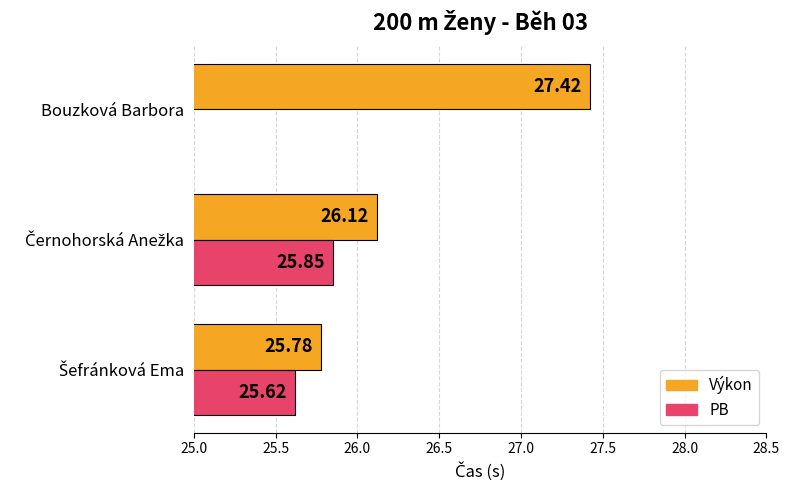

Is it true that PB equals 38.4 at Šefránková Ema?

False